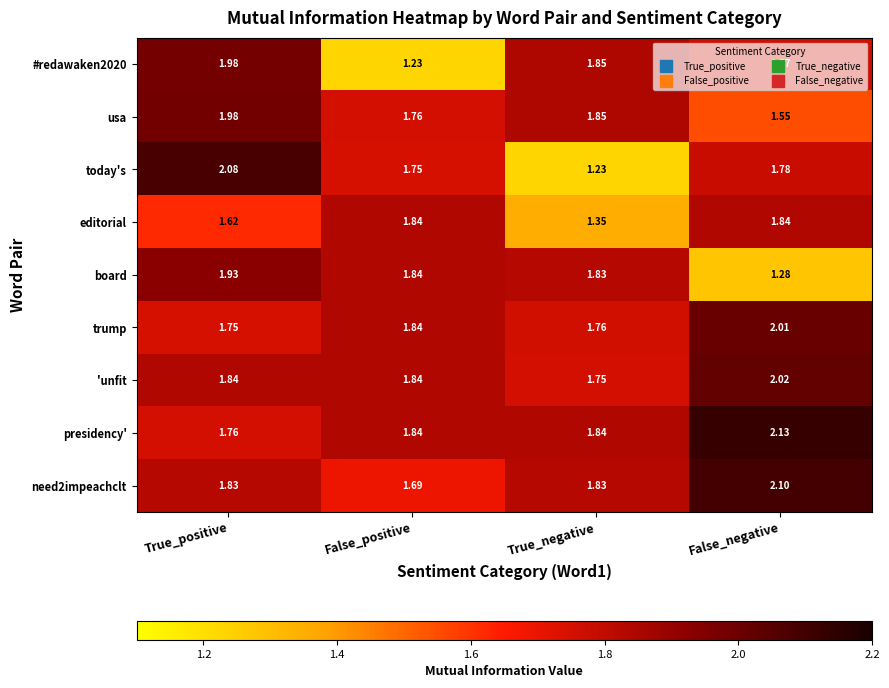

Which category has the lowest value in the presidency' series?

True_positive